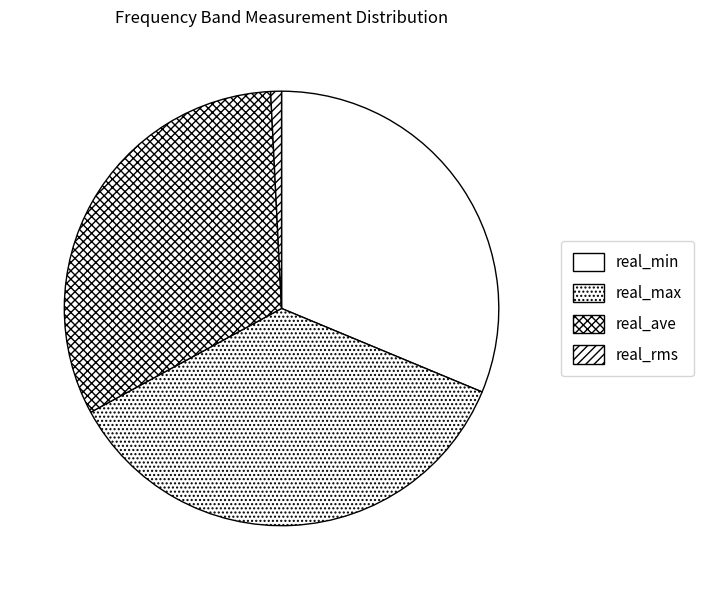

Does real_rms account for over 50% of the chart?

No